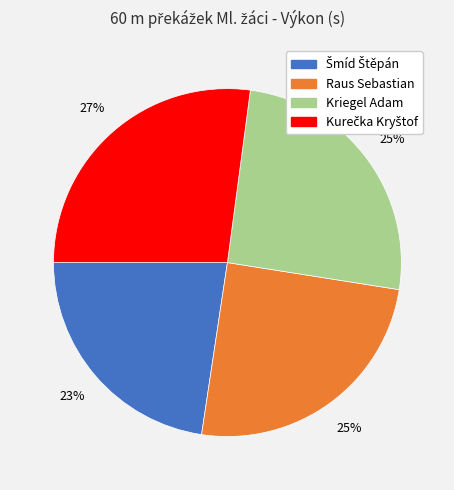

To the nearest percent, what portion does Raus Sebastian represent?

25%